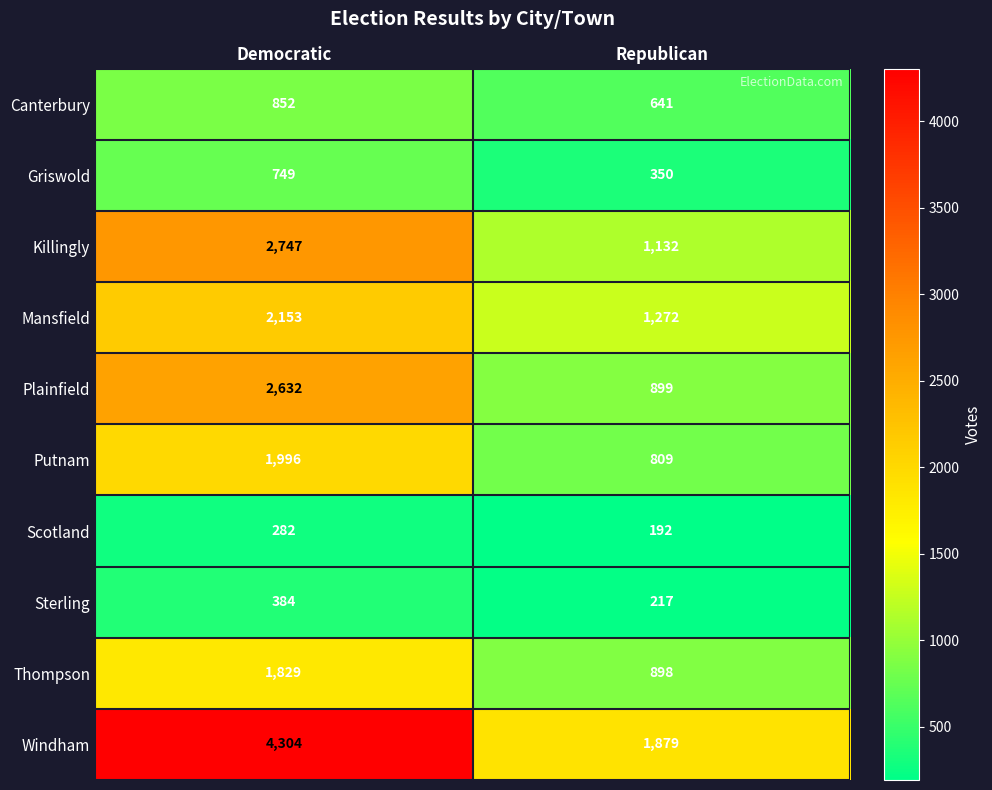

Reading left to right, list all the values displayed in this chart.

Canterbury: Democratic=852	Republican=641
Griswold: Democratic=749	Republican=350
Killingly: Democratic=2747	Republican=1132
Mansfield: Democratic=2153	Republican=1272
Plainfield: Democratic=2632	Republican=899
Putnam: Democratic=1996	Republican=809
Scotland: Democratic=282	Republican=192
Sterling: Democratic=384	Republican=217
Thompson: Democratic=1829	Republican=898
Windham: Democratic=4304	Republican=1879